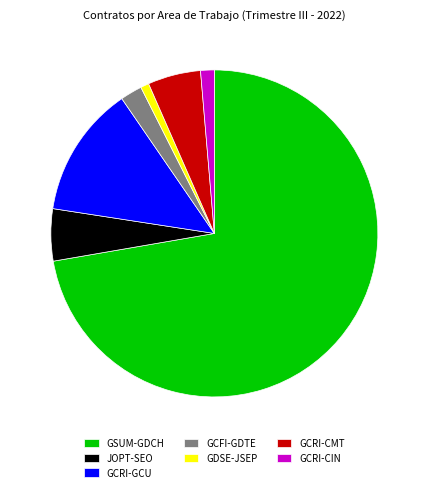

Is the sum of GCRI-CMT and JOPT-SEO greater than half?

No